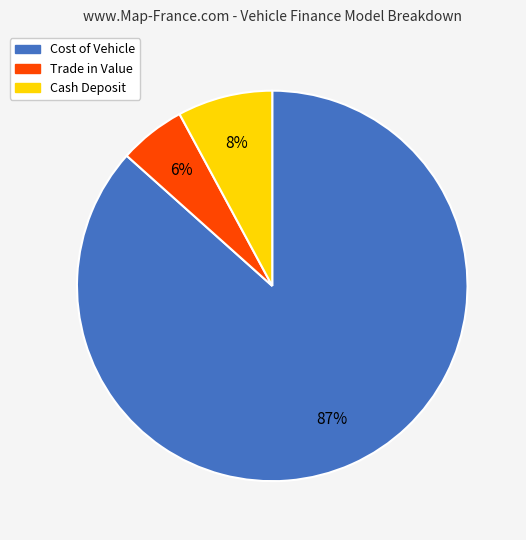

True or false: Cost of Vehicle accounts for 87% of the total.

True